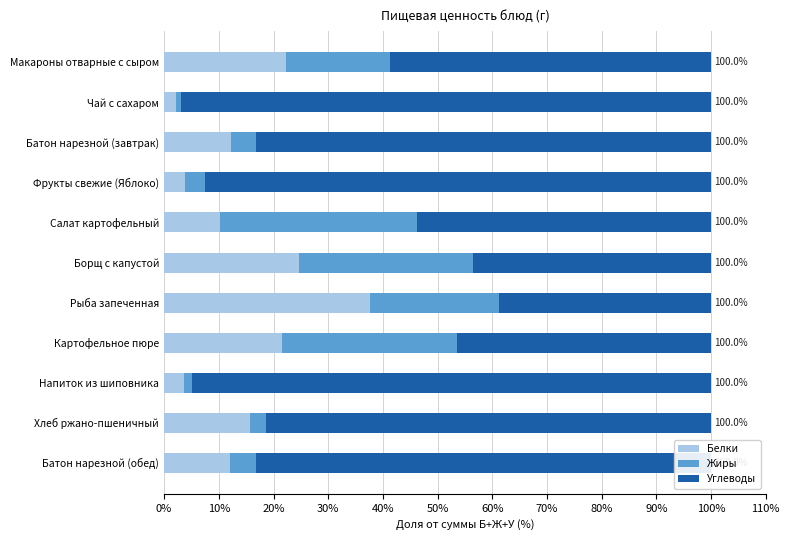

What is the highest value of the Белки series?

37.7